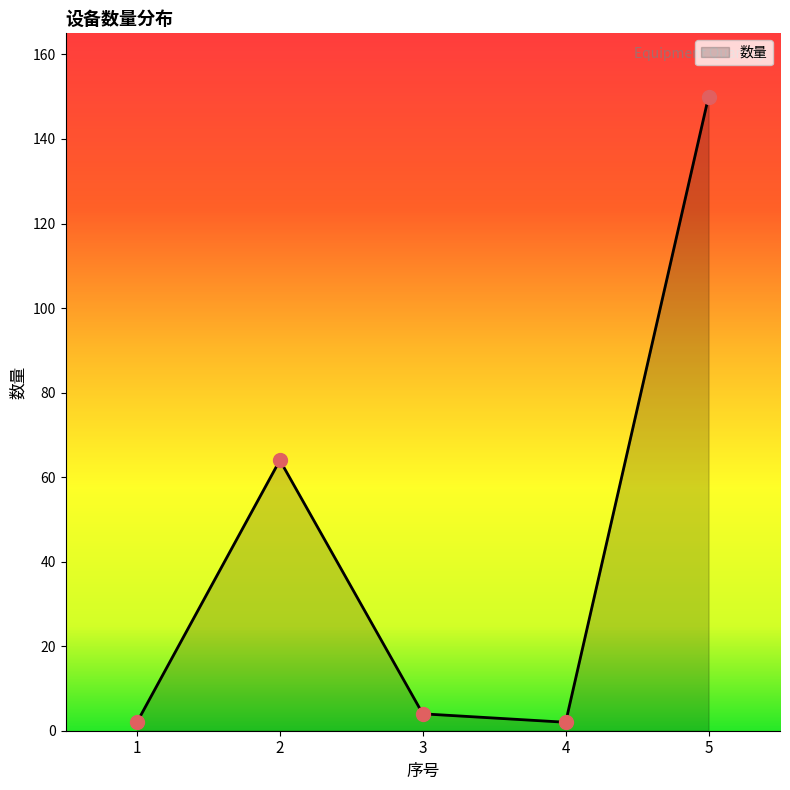

Approximately how many times larger is the value at 1 compared to 3?

0.5